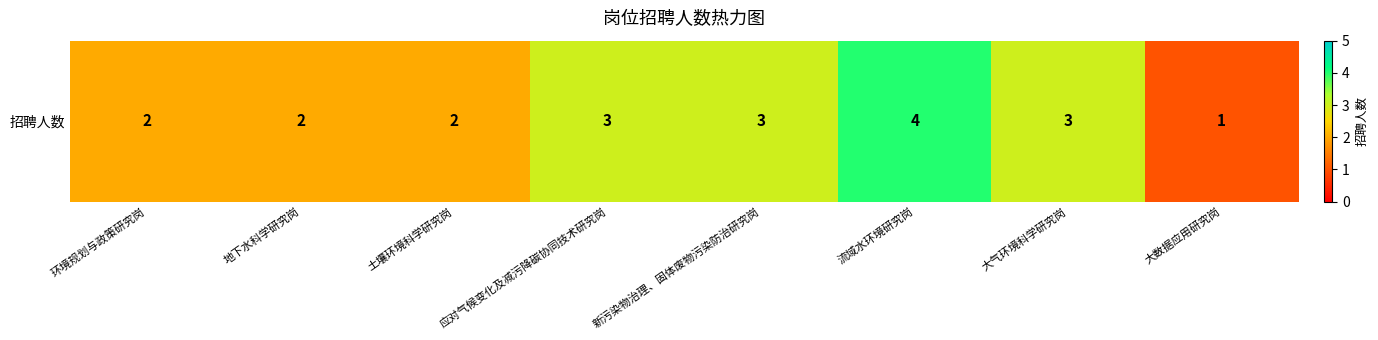

Count the values in the range 2 to 3.

6